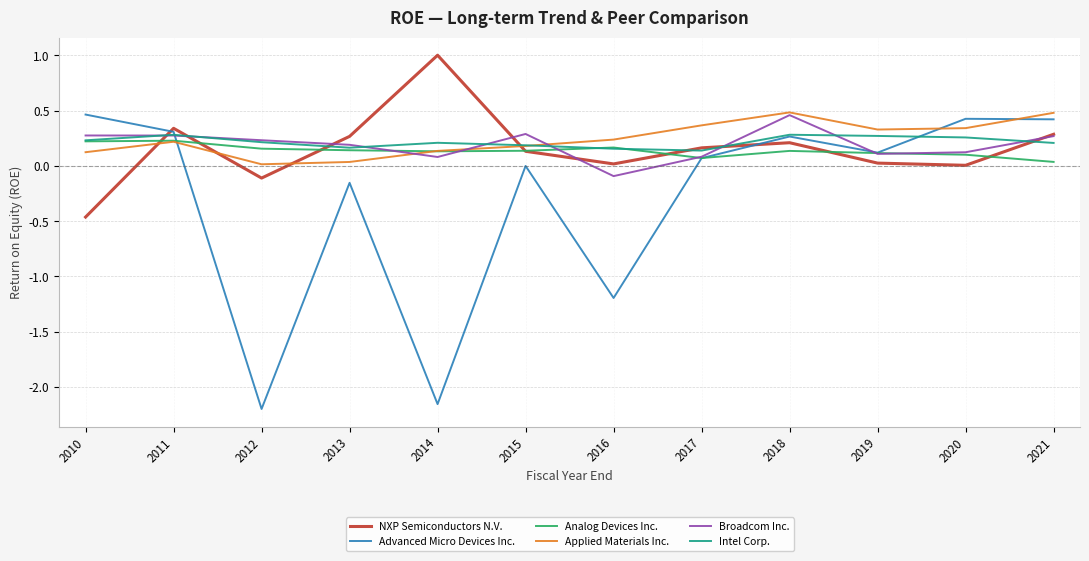

Between 2014 and 2020, which series saw the biggest shift?

Advanced Micro Devices Inc.